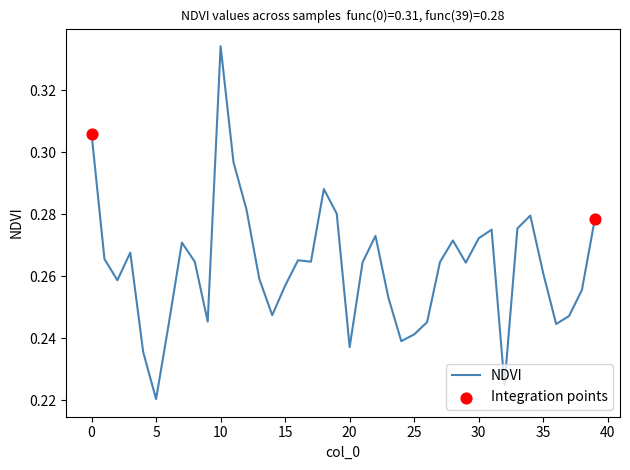

How many lines are shown in the chart?

1